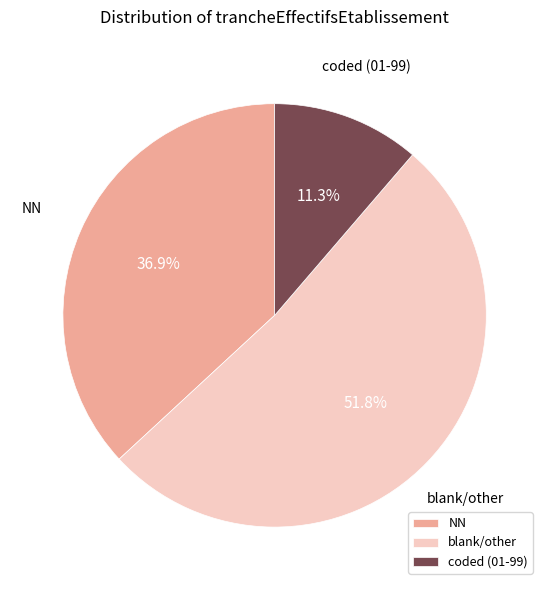

What portion of the pie excludes coded (01-99)?

88.7%